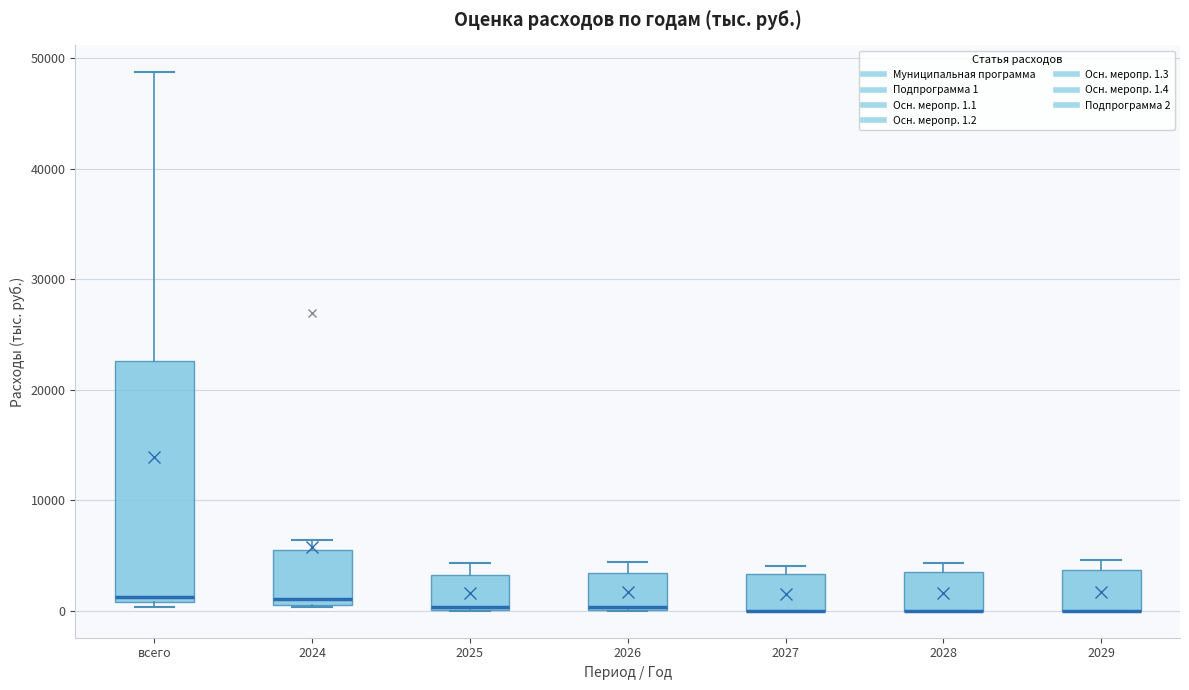

Where is the lower edge of the box for 2026 on the y-axis? The values are not printed on the chart, so give them approximately, as read against the axis.

0